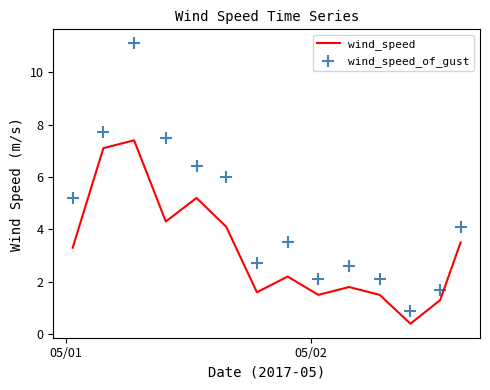

What are all the series names shown in the legend?

wind_speed, wind_speed_of_gust